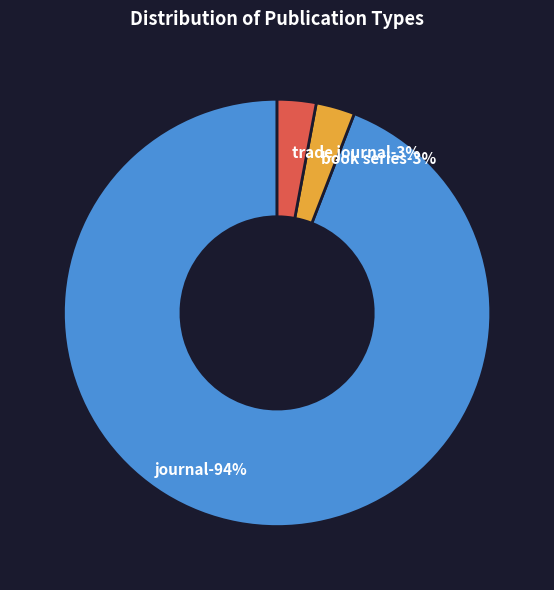

Is it true that trade journal is 12% of the pie?

False